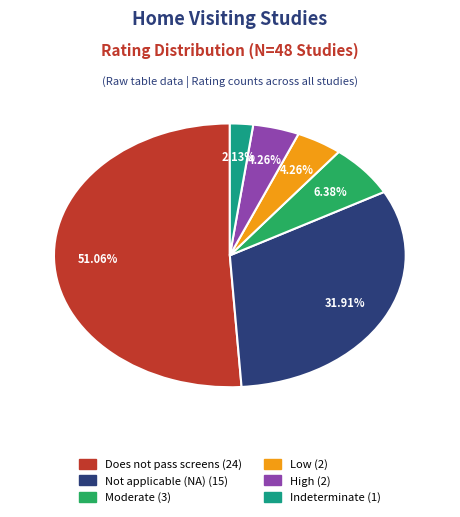

To the nearest percent, what is the combined percentage of Does not pass screens and Not applicable (NA)?

83%